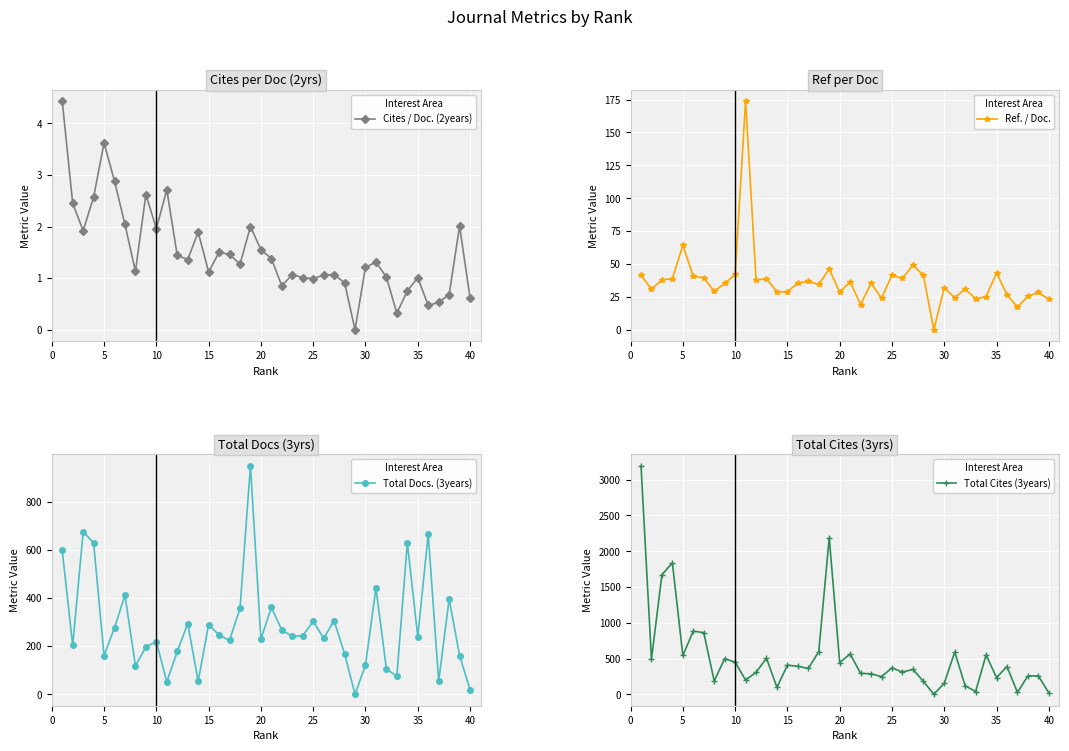

The value of Cites / Doc. (2years) at 40 is 0.6. True or false?

True